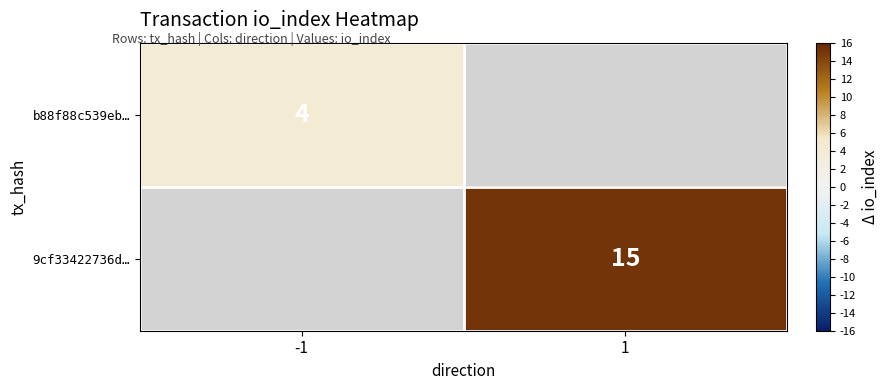

True or false: 9cf33422736d… has a value of 15 at 1.

True